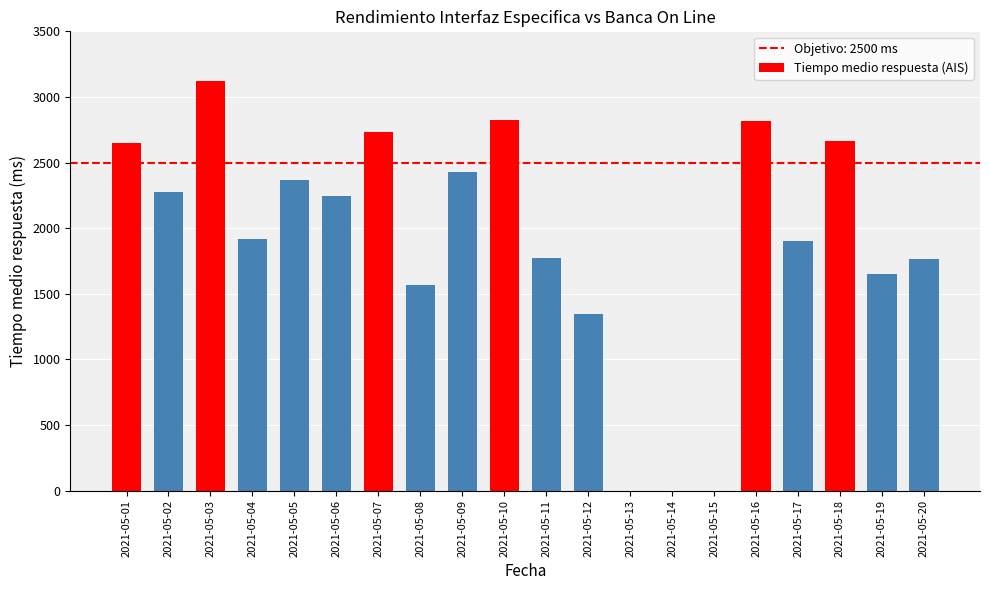

What is the maximum value shown in the chart?

3119.0